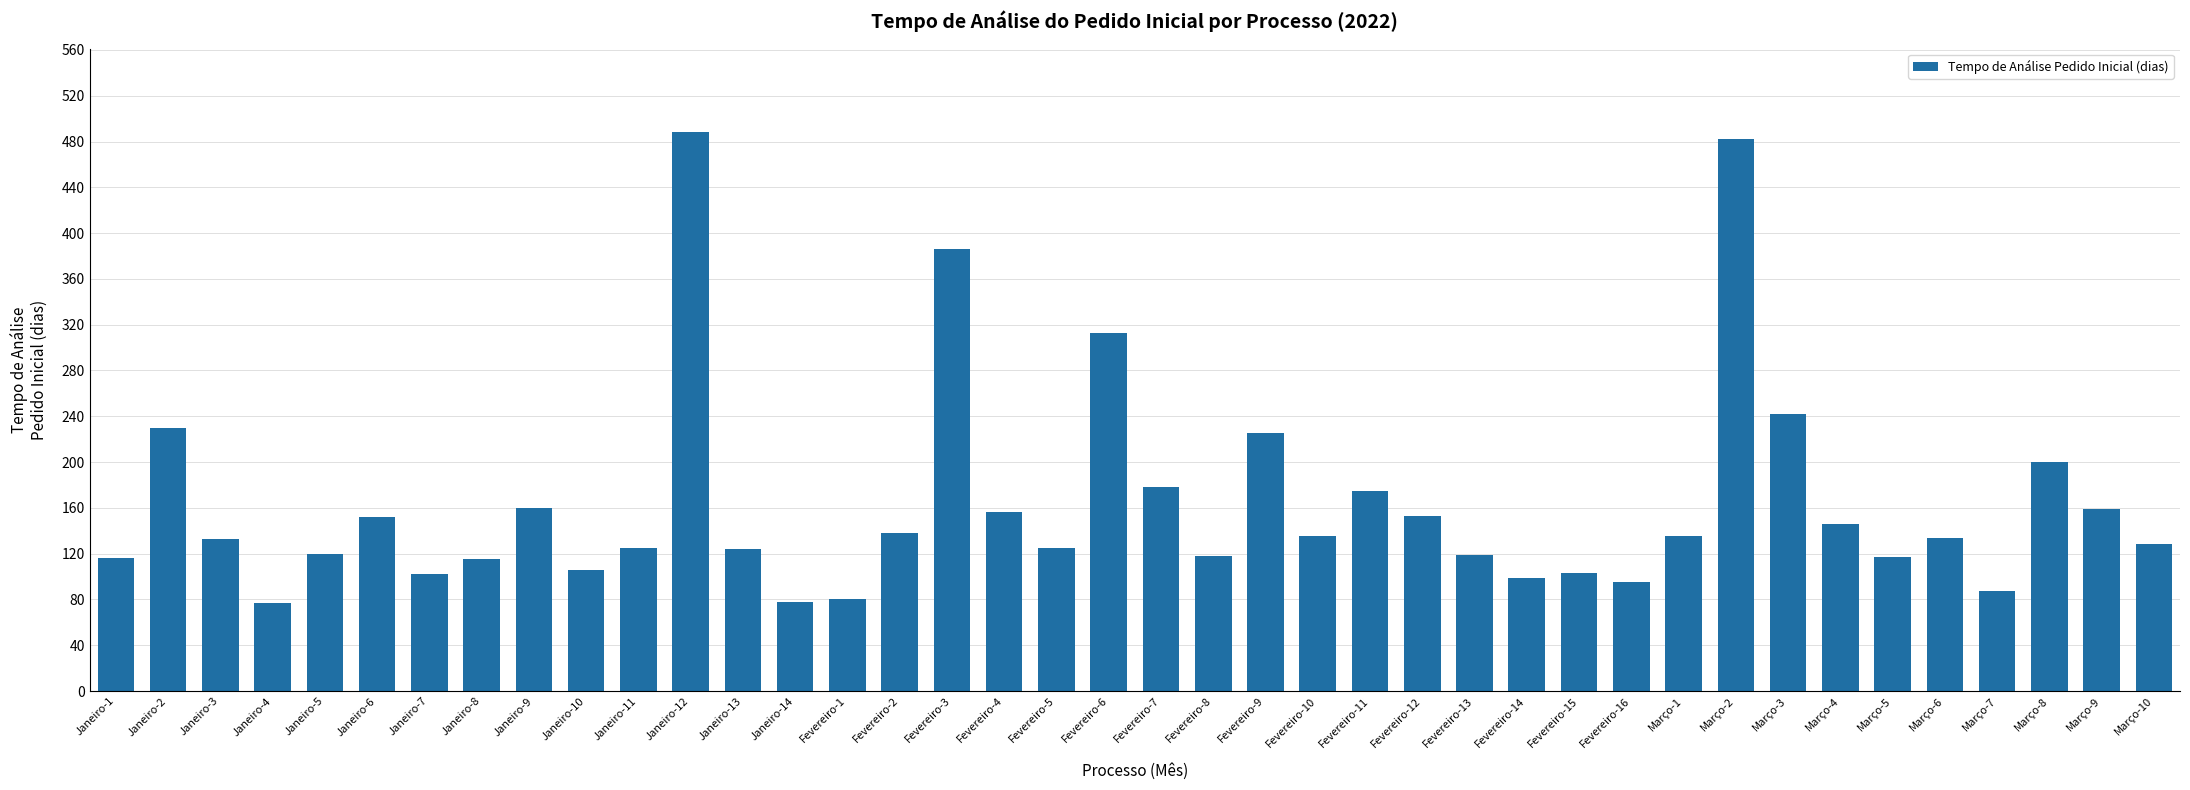

Which has a higher value, Fevereiro-14 or Março-3?

Março-3